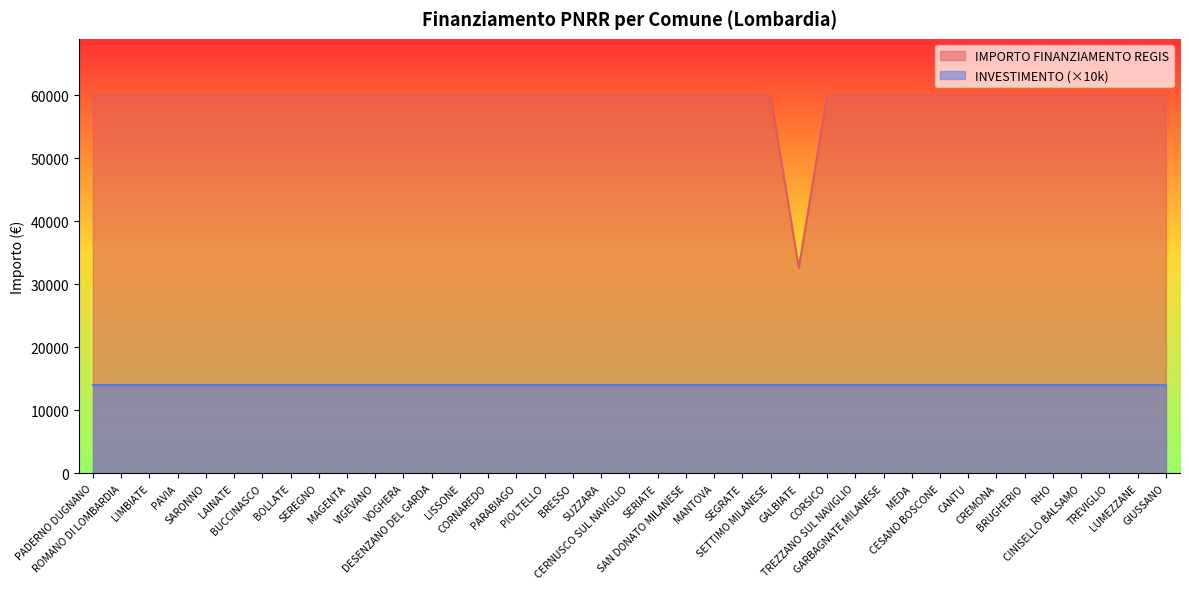

Which has a higher value, RHO or CREMONA?

RHO